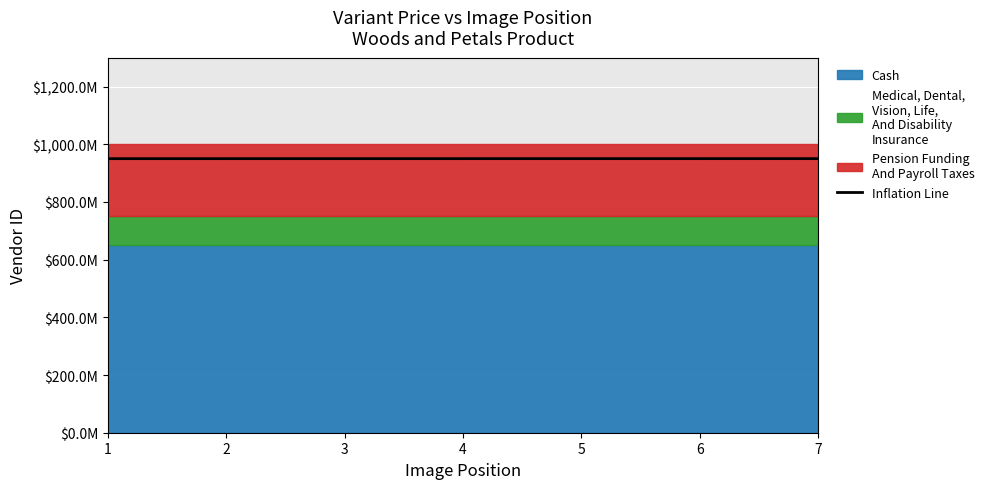

Approximately how many times larger is the value at 7 compared to 1?

1.0